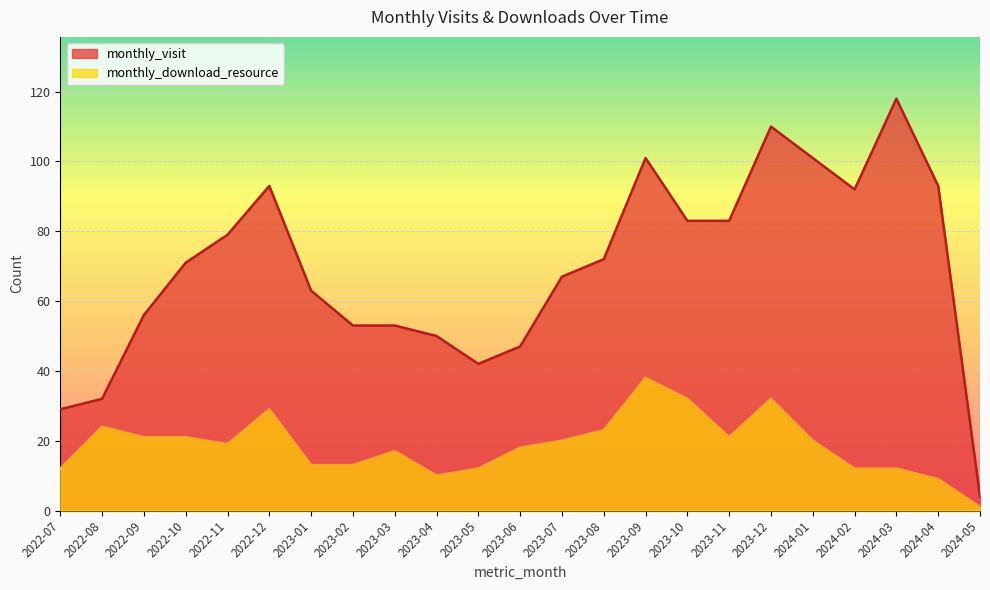

What is the minimum value for monthly_visit?

4